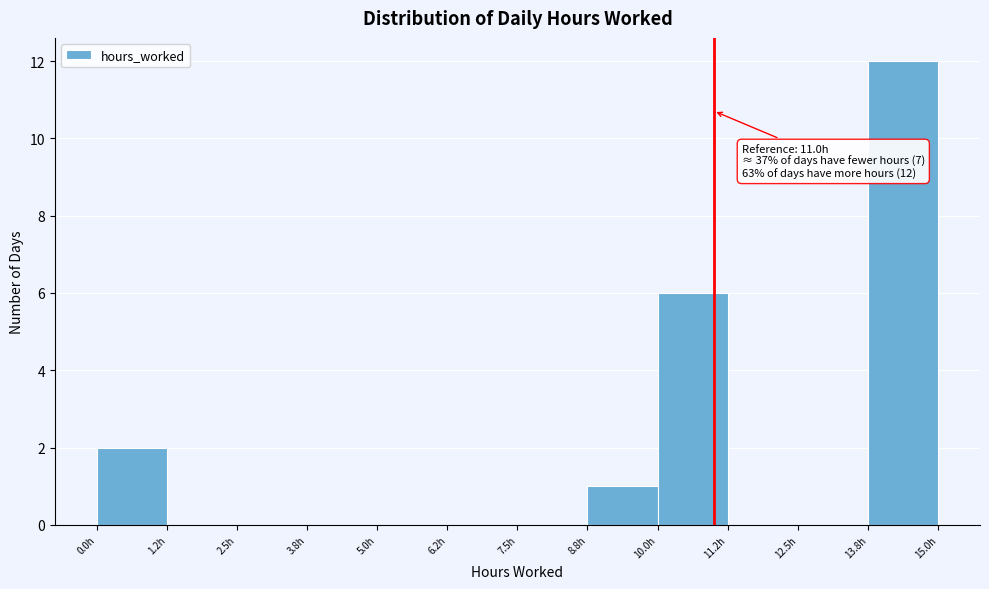

Over which range of the x-axis is the bar tallest?

13.75 to 15.00